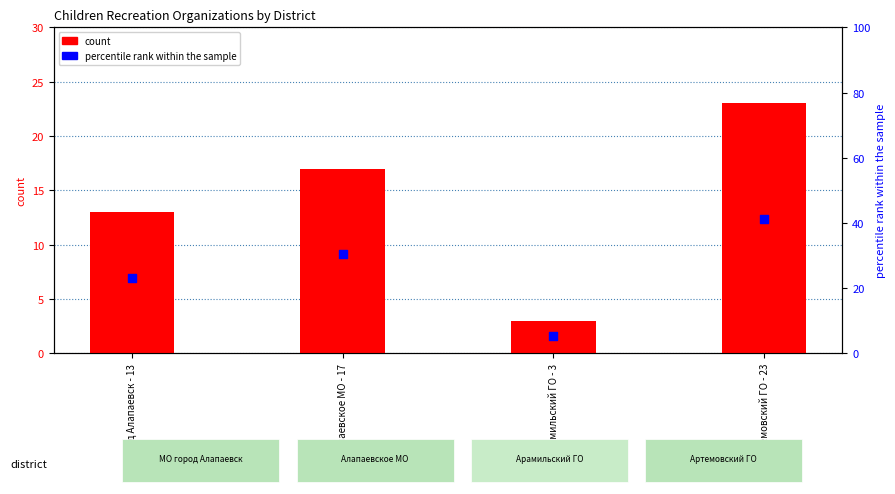

What are all the series names shown in the legend?

count, percentile rank within the sample